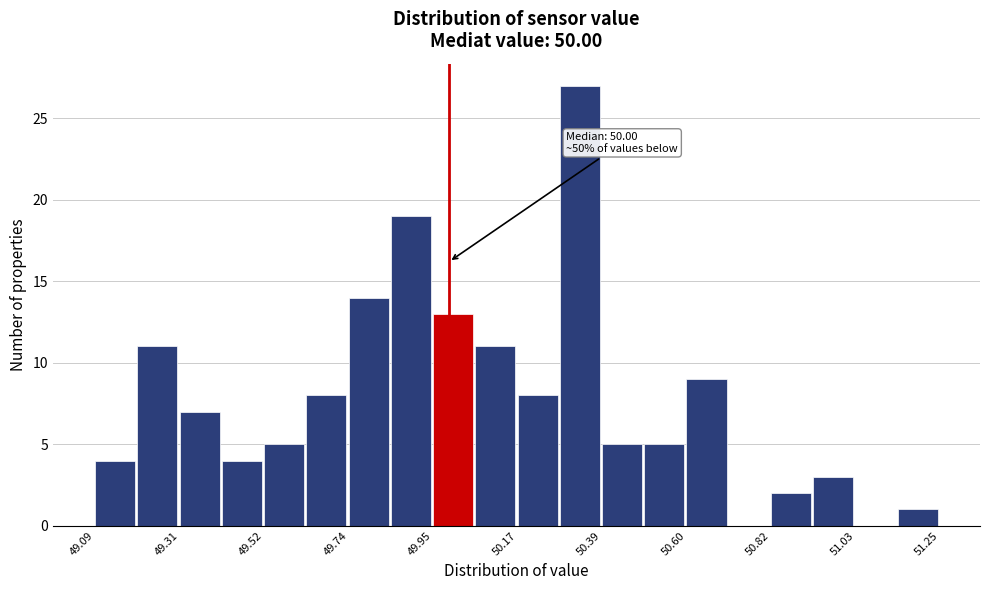

Read against the x-axis, roughly where is the centre of the tallest bar?

50.35